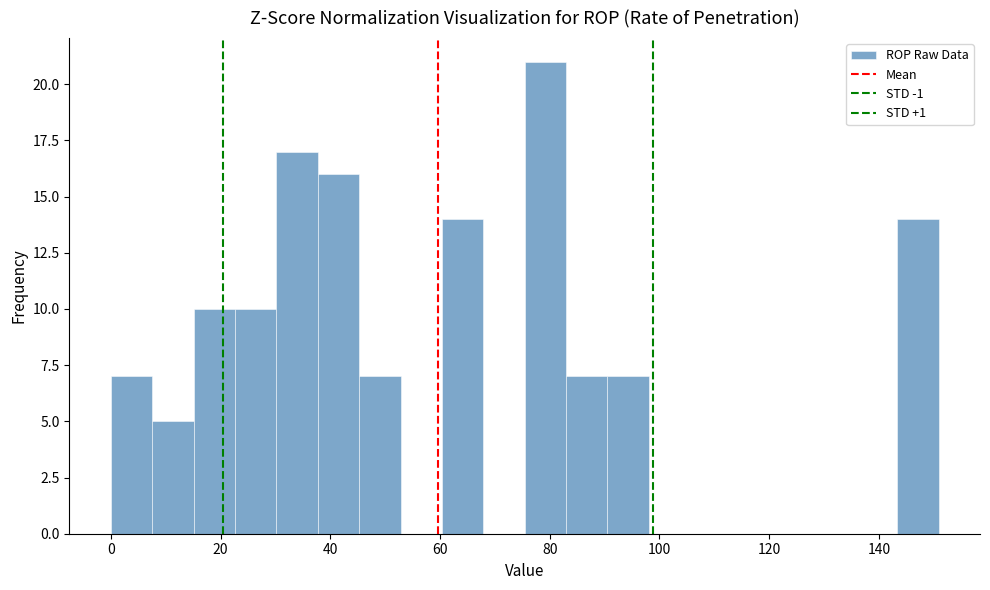

Read against the x-axis, roughly where is the centre of the tallest bar?

80